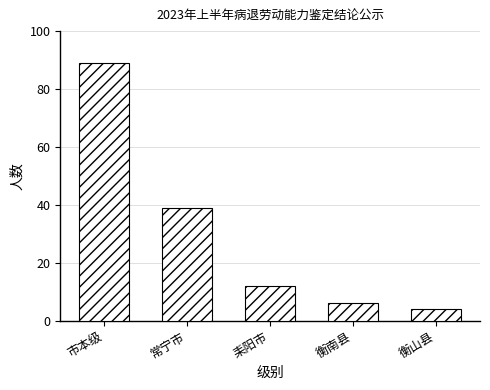

At which category does the chart reach its peak across all series?

市本级